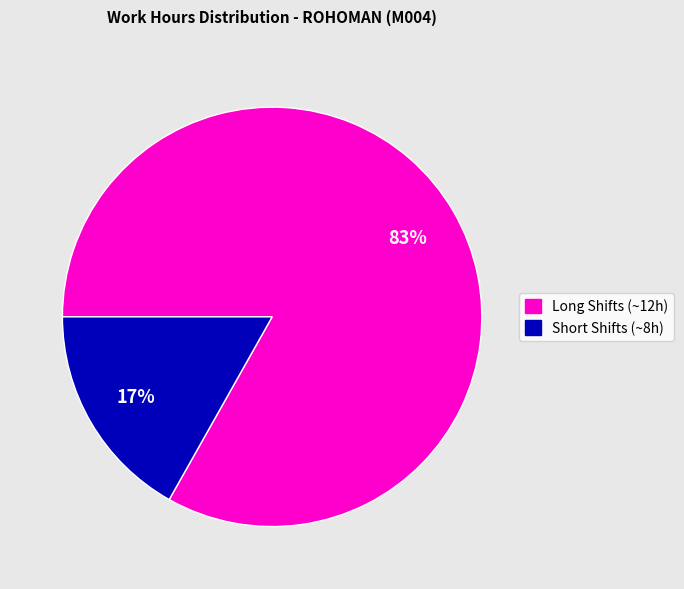

Is there a majority slice in this chart?

Yes